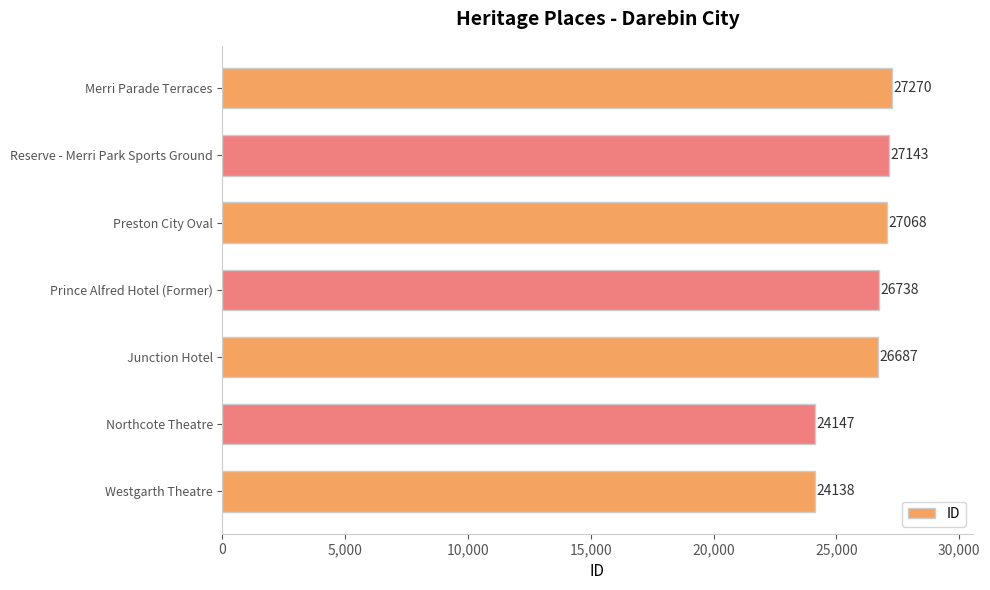

What is the change in value from Northcote Theatre to Merri Parade Terraces?

+3123